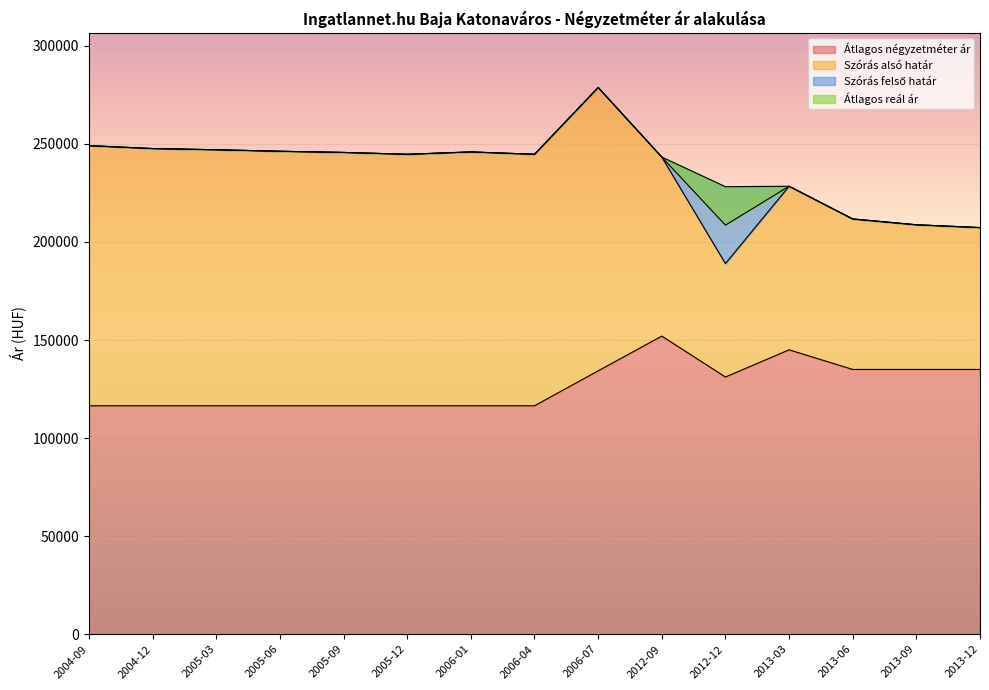

Read the Átlagos reál ár value at 2005-09, to the nearest 100.

245600